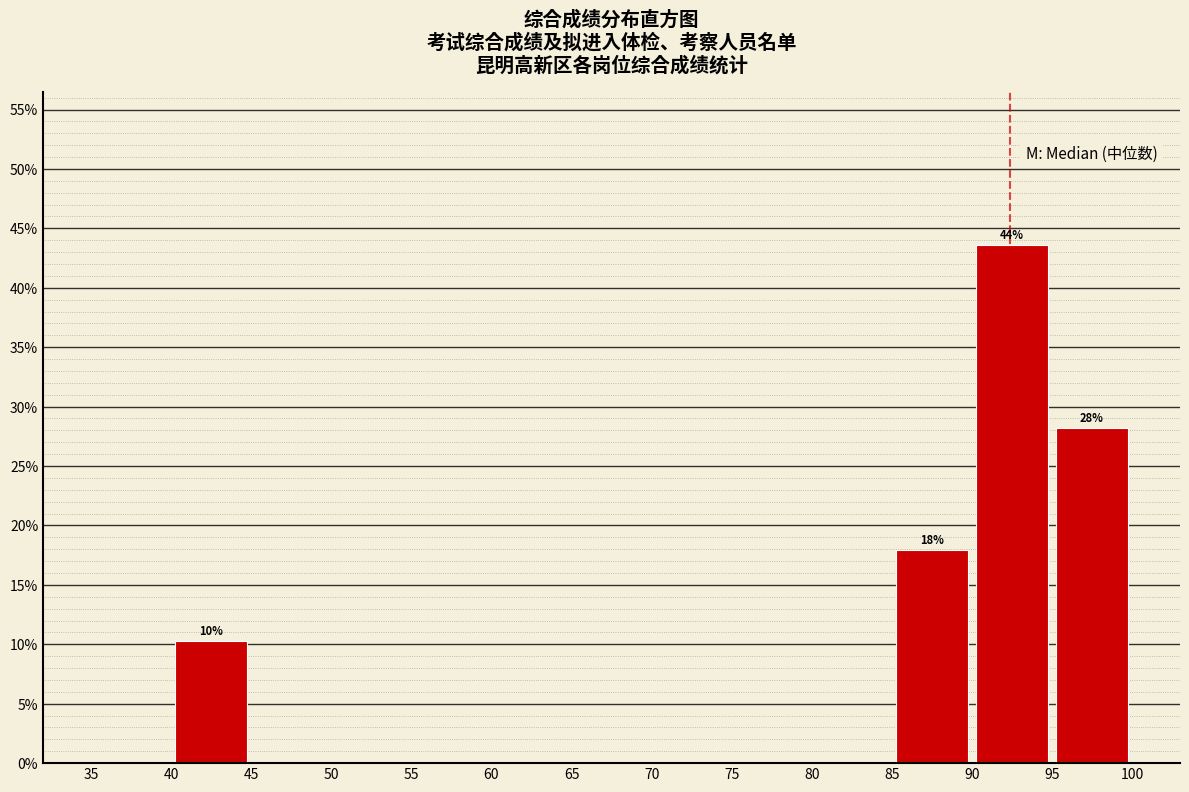

Over which range of the x-axis is the bar tallest?

90 to 95